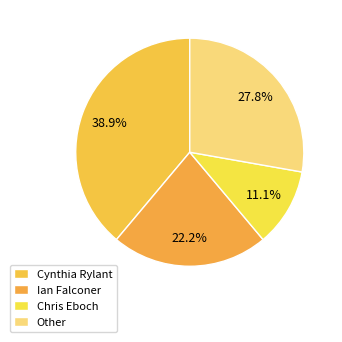

Which slice is the largest?

Cynthia Rylant (20564573)